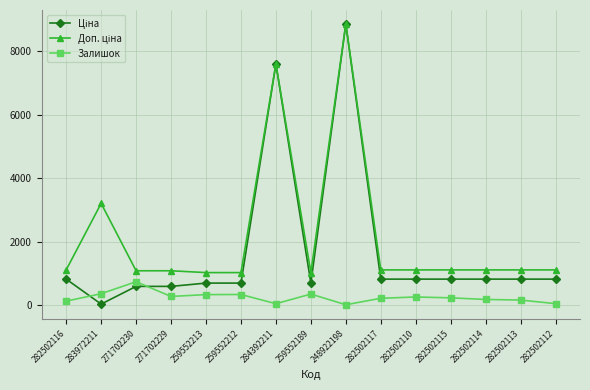

What is the label of the 7th point from the left?

284392211